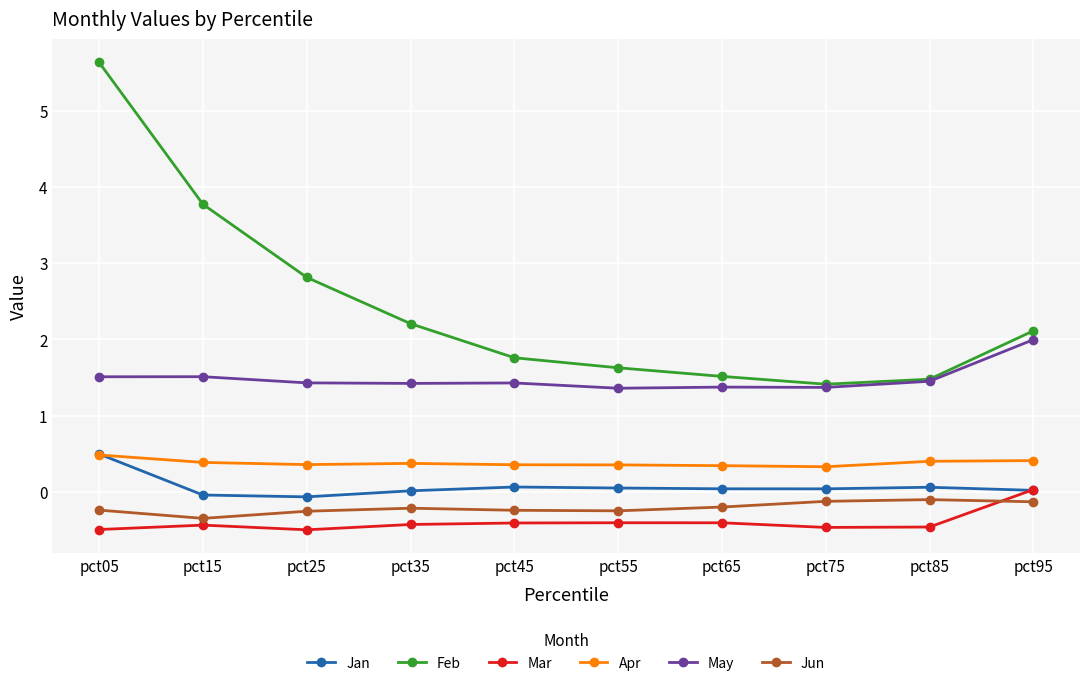

Does the chart have visible grid lines?

Yes